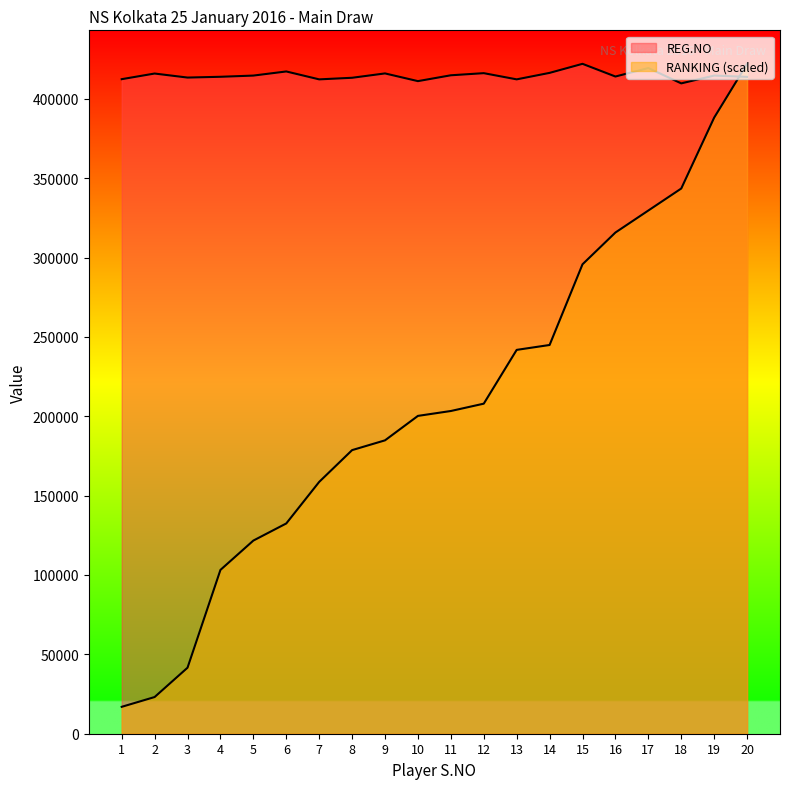

The REG.NO series shows 593422.9 at 3. True or false?

False